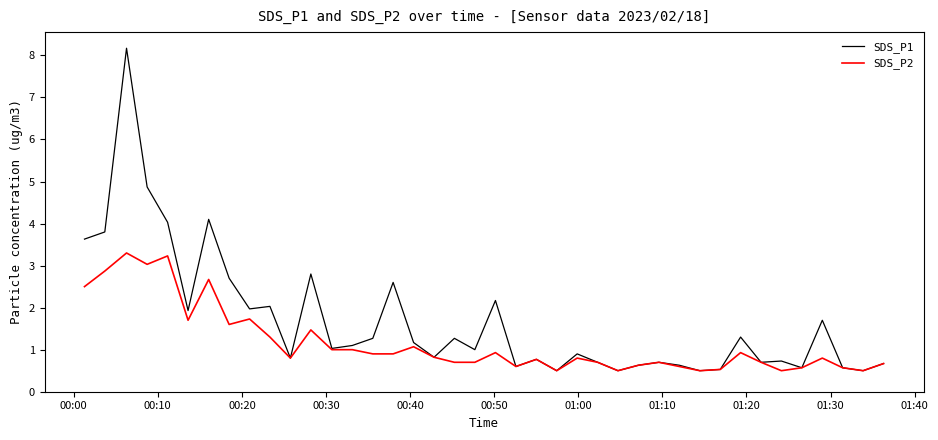

Which series has the largest total across all categories?

SDS_P1